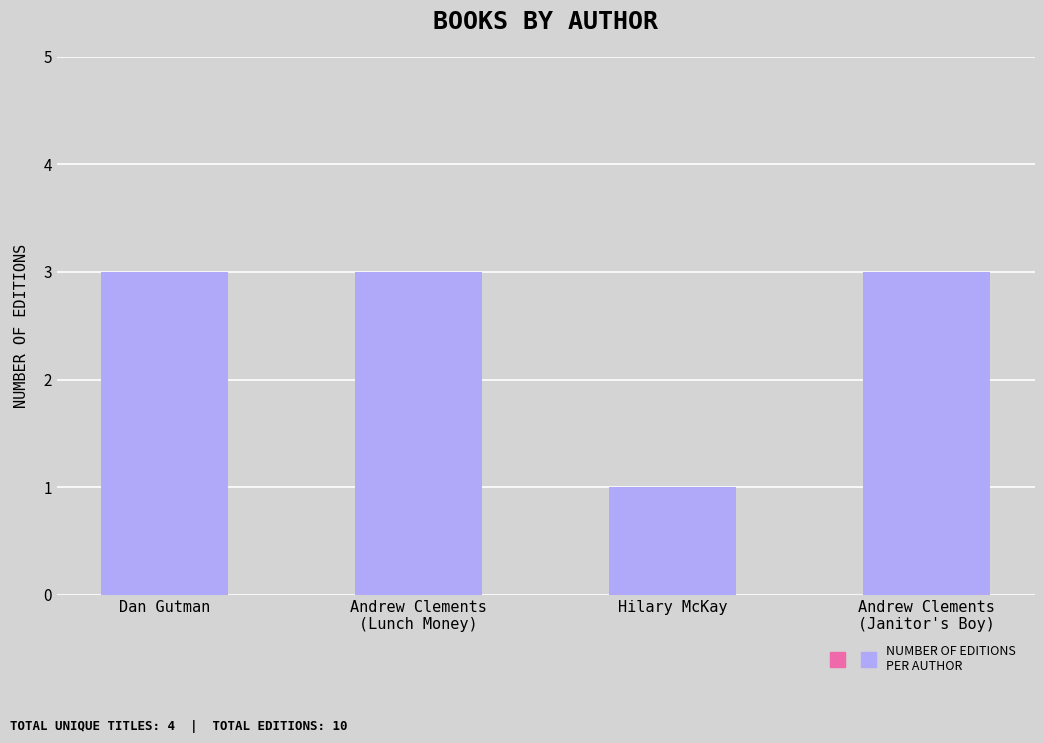

What is the minimum value shown in the chart?

1